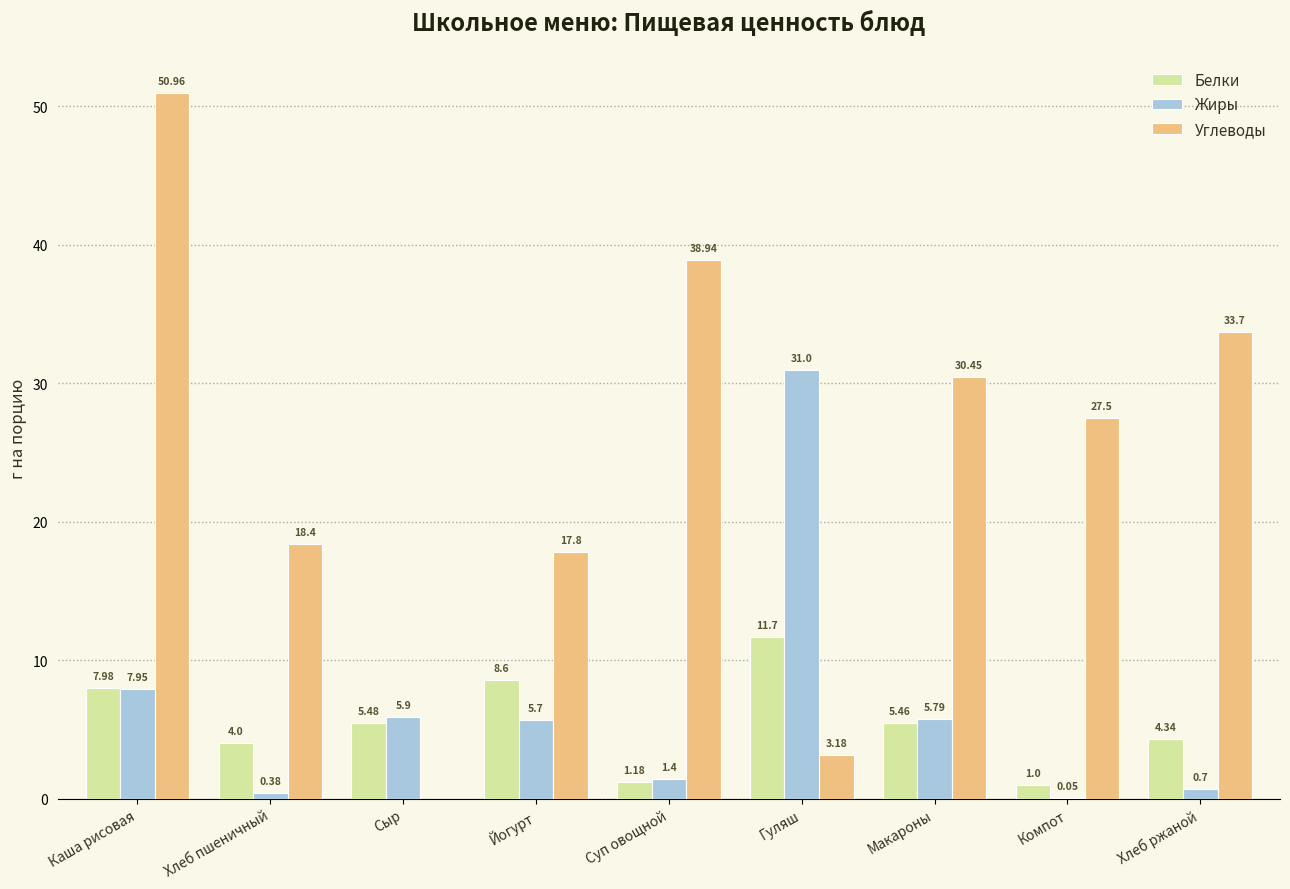

Which label corresponds to the largest value in the chart?

Каша рисовая